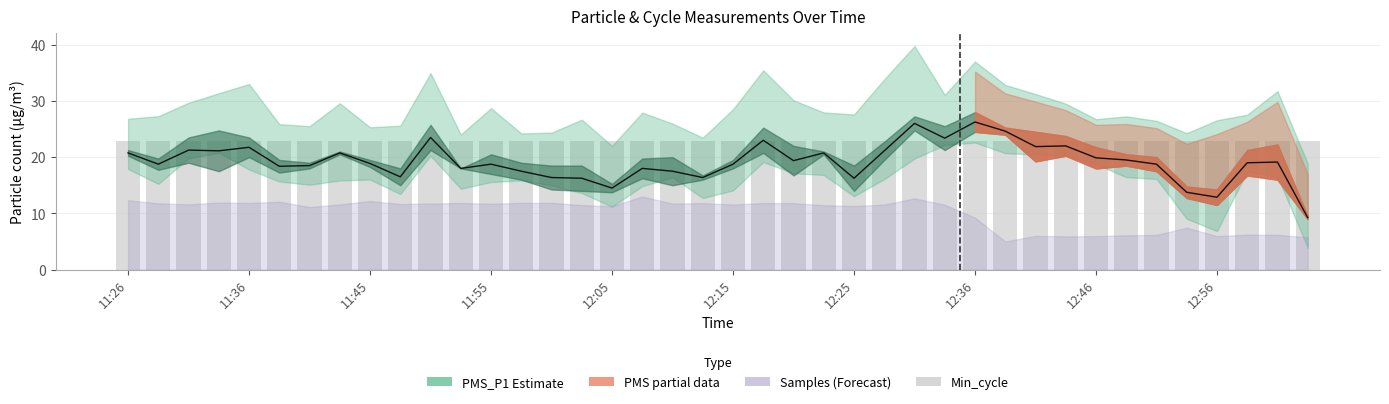

Between 23 and 14, which is larger?

23